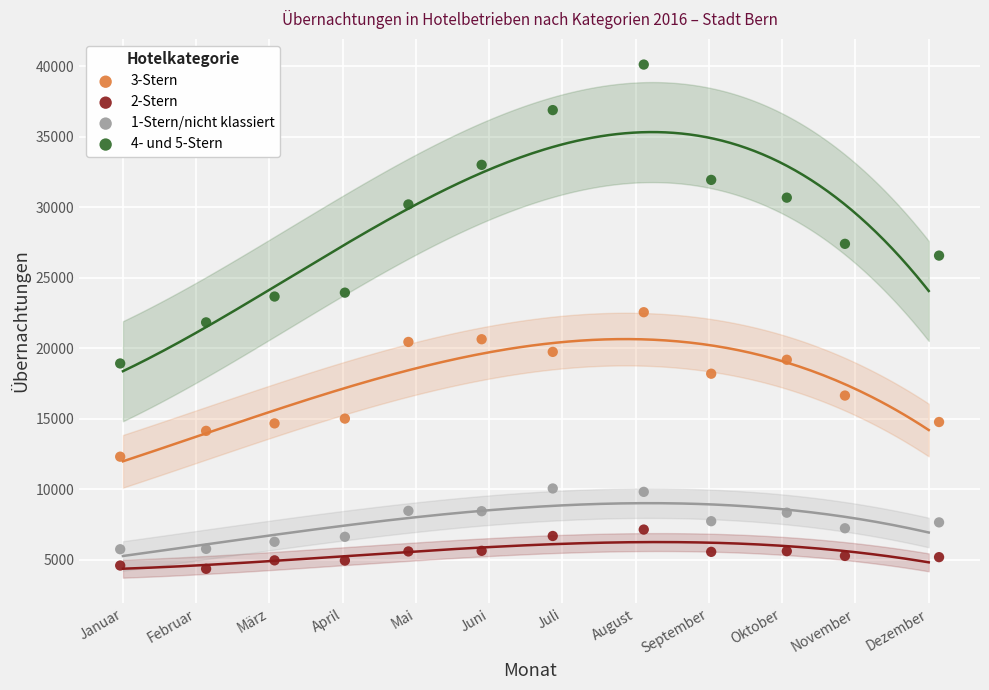

Which series has the largest Y range (max minus min)?

4- und 5-Stern